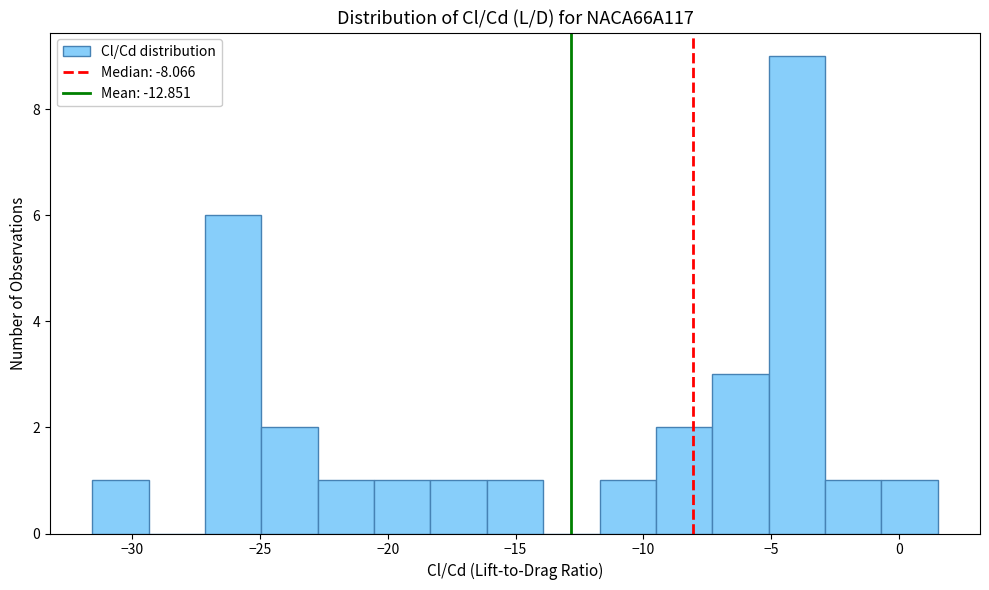

Which range on the x-axis has the tallest bar?

-5.0 to -3.0